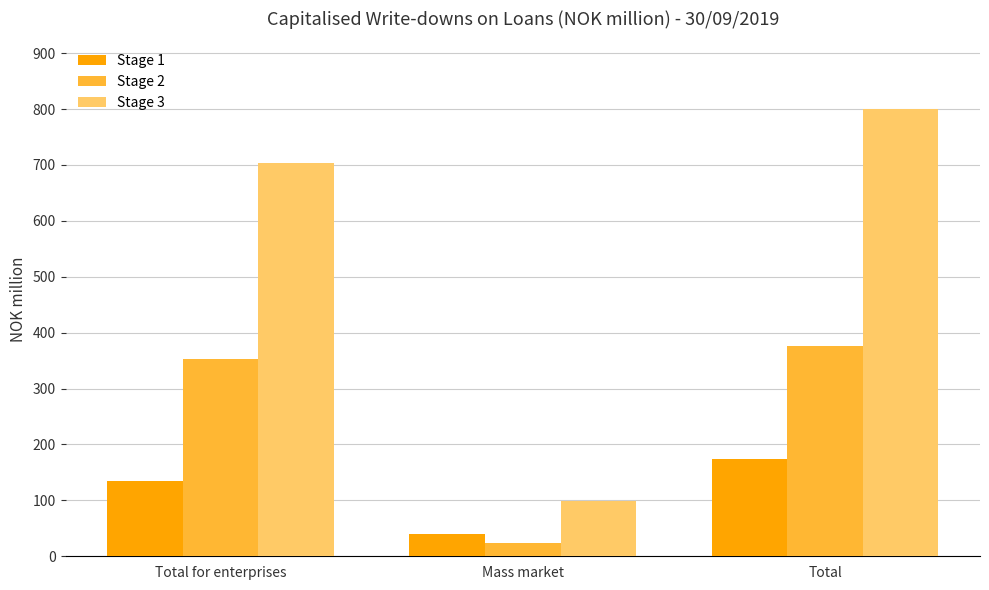

Is the value of Stage 2 at Total greater than the value of Stage 3 at Total?

No